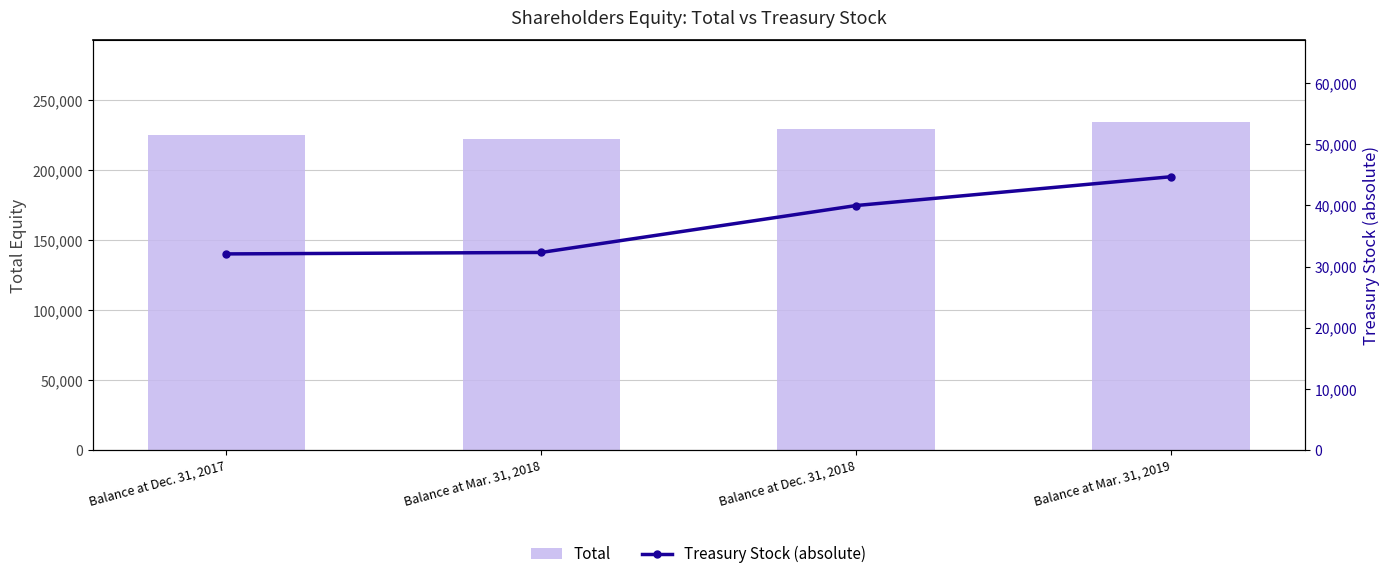

How many distinct data groups are displayed?

2